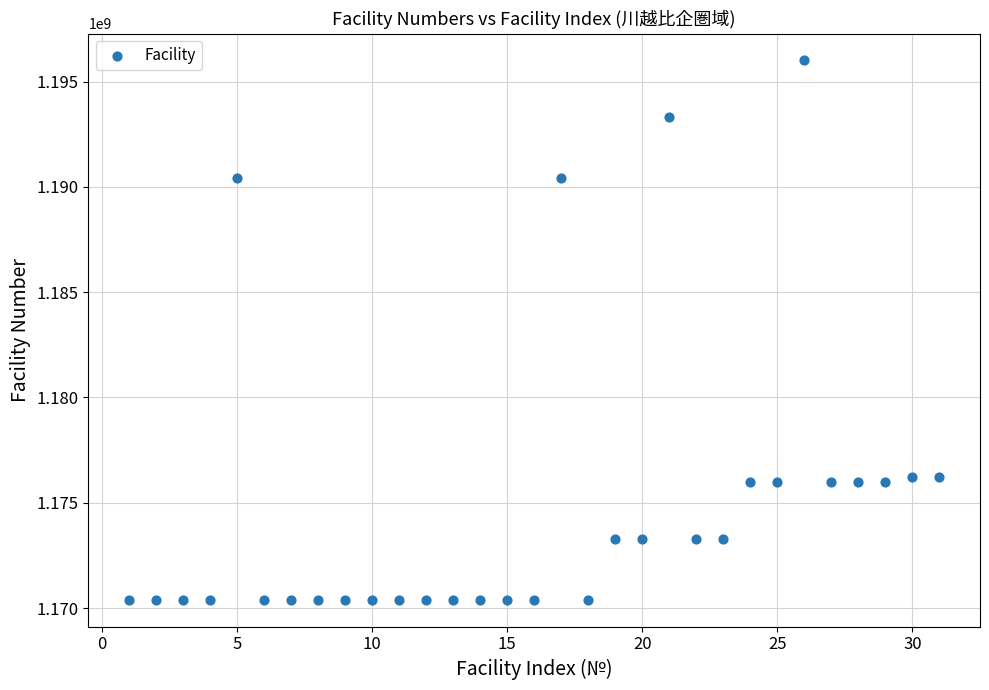

What is the range of X values (max minus min)?

30